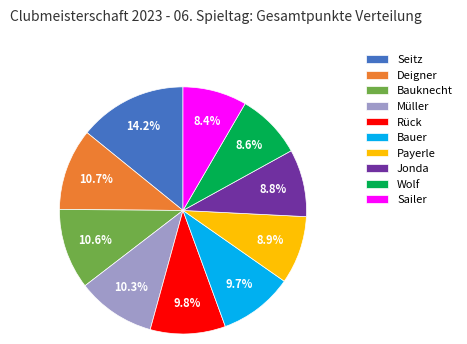

Which has a higher value, Bauknecht or Jonda?

Bauknecht